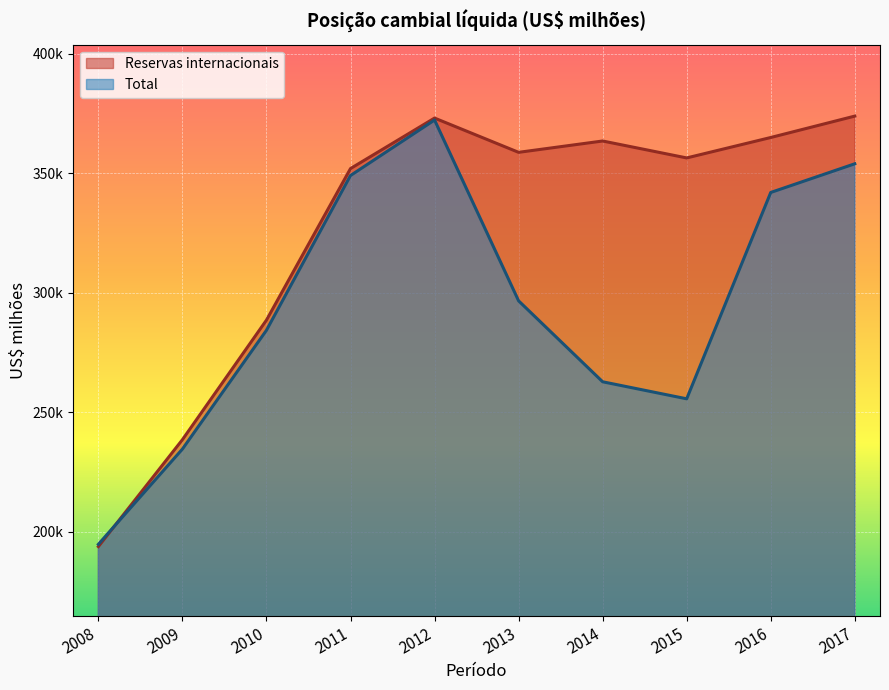

What is the value of the Reservas internacionais point at the 2nd from the left?

238519.5